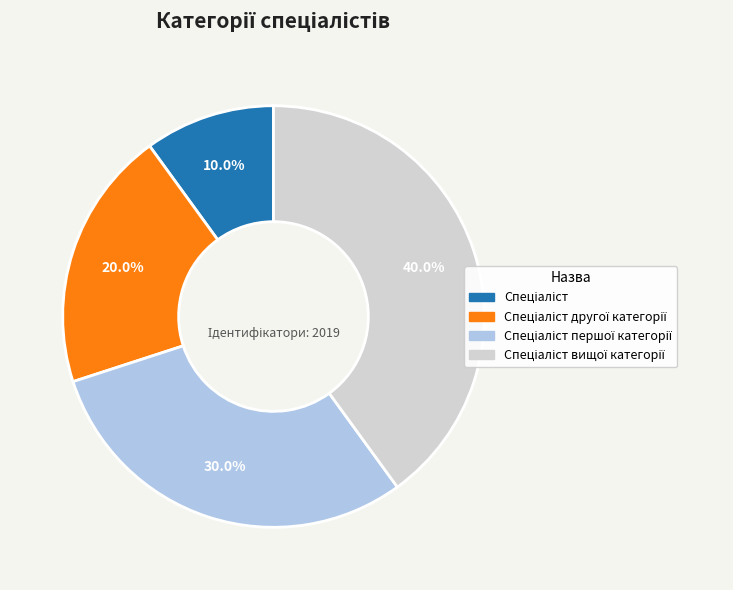

Does any single category account for the majority?

No